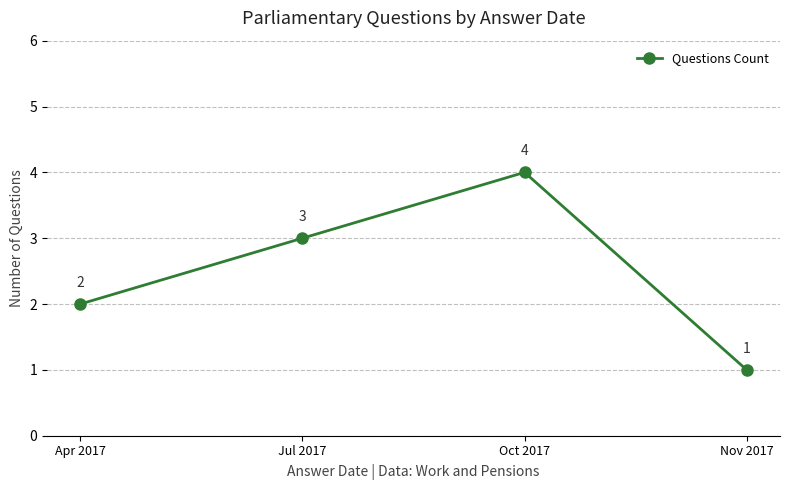

The chart shows a value of 3 at Jul 2017. True or false?

True